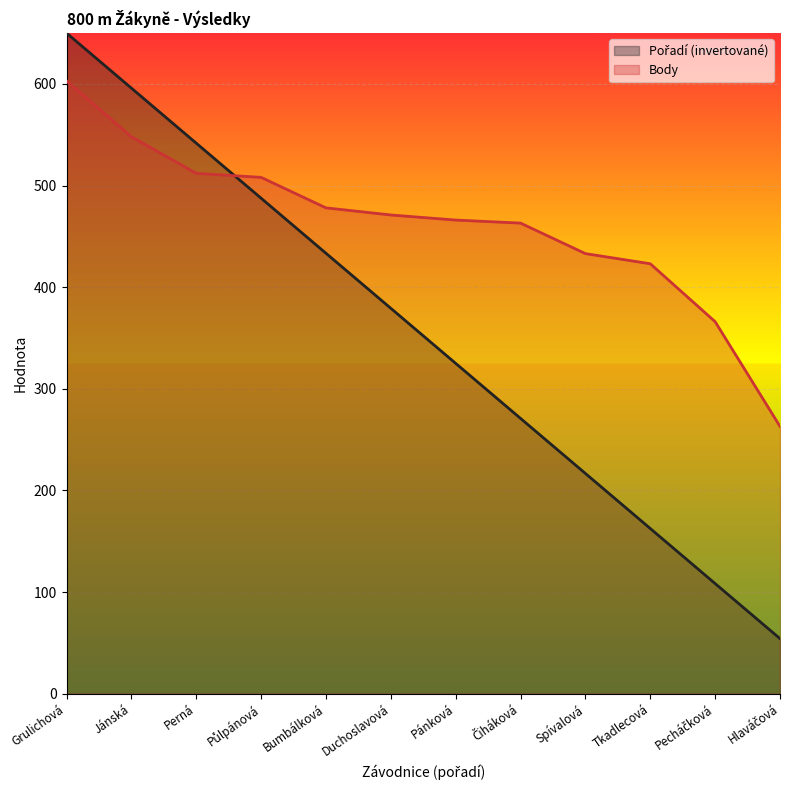

How many lines are shown in the chart?

2